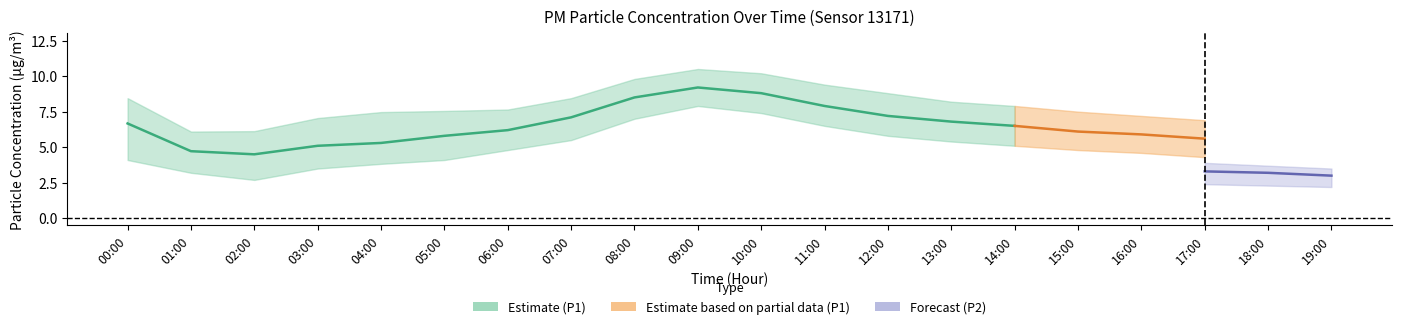

At how many categories does at least one series exceed 10?

2